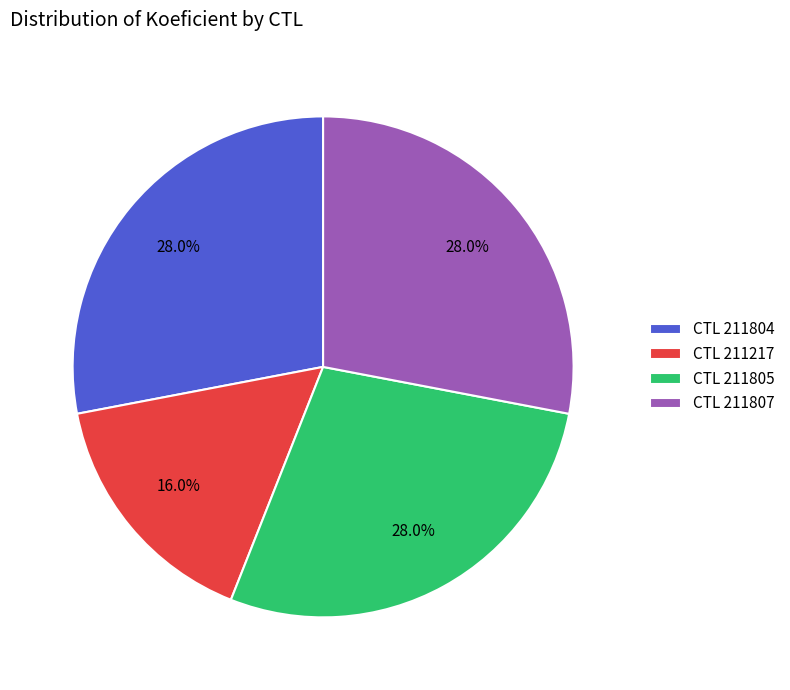

Combined, what portion of the pie is CTL 211807 and CTL 211804?

56.0%